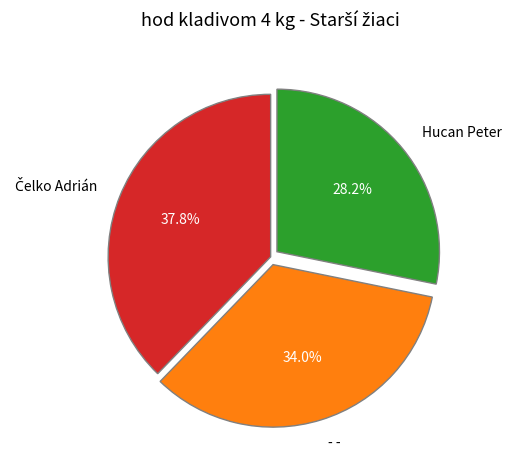

How many segments does this pie chart have?

3